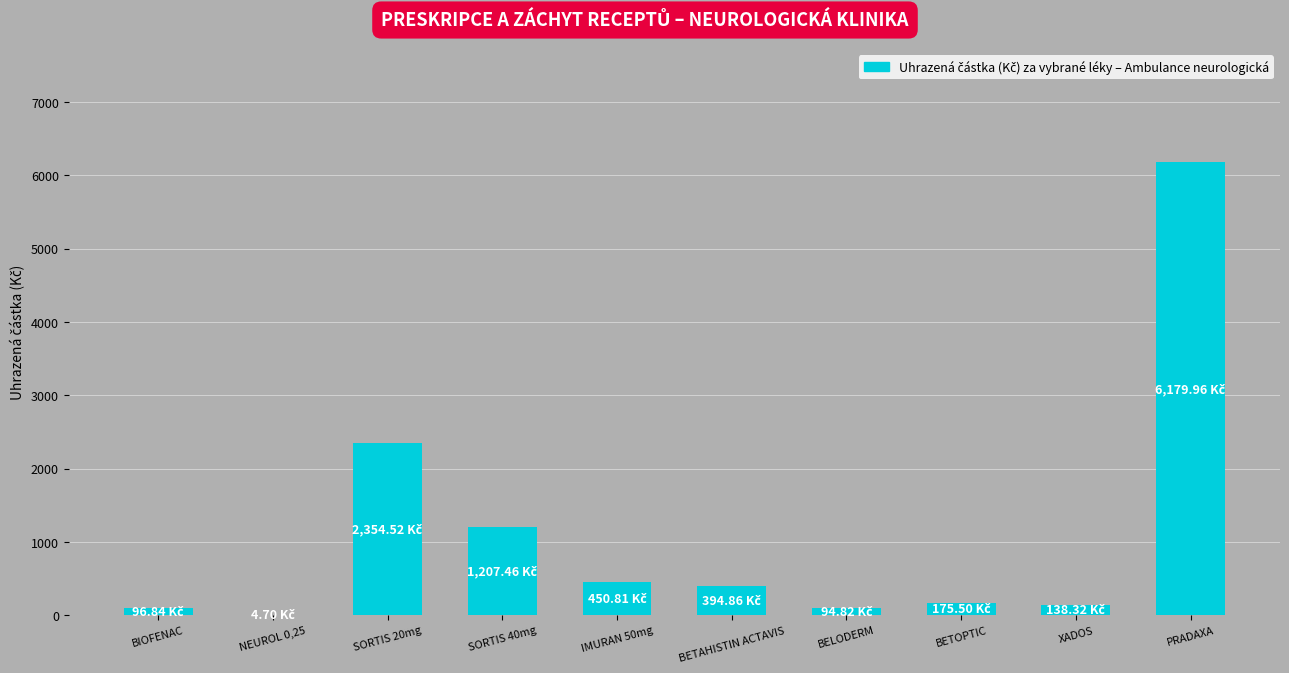

Which has a higher value, SORTIS 40mg or PRADAXA?

PRADAXA